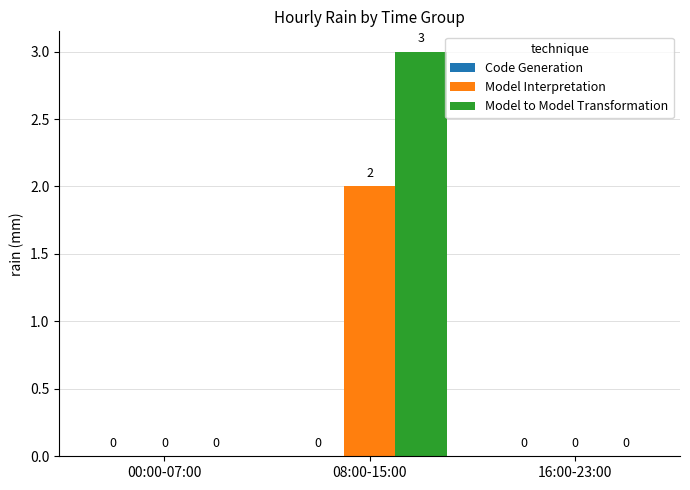

How many data points does each series have?

3